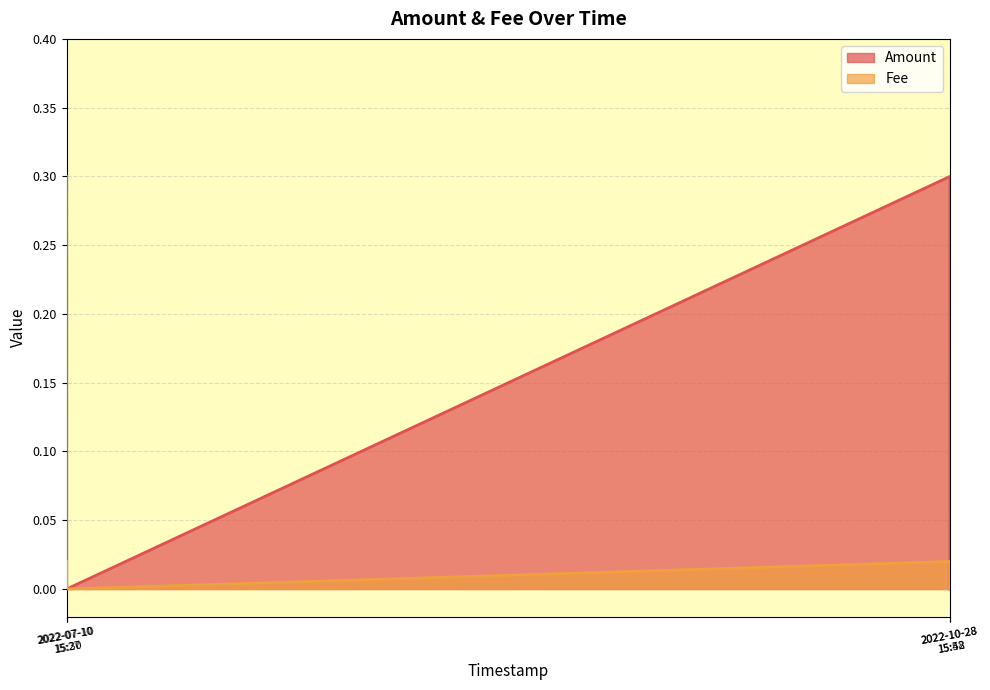

Which series has the largest total across all categories?

Amount